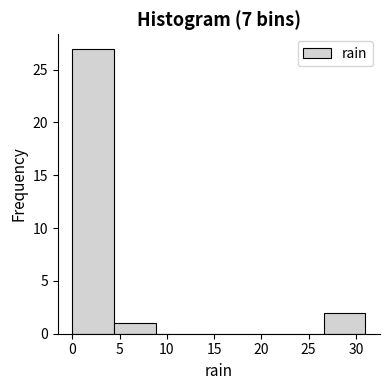

What is the height of the bar covering 0.0 to 4.5 on the x-axis? Neither the bar edges nor the heights are printed on the chart, so give them approximately, as read against the axes.

27